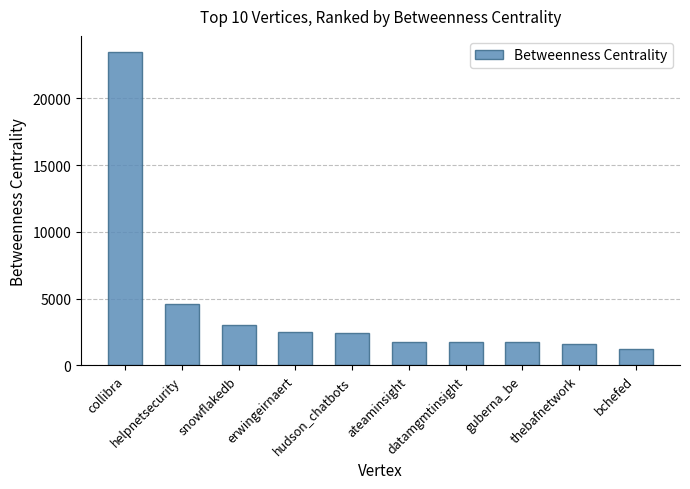

What is the difference between the maximum and minimum values?

22269.6